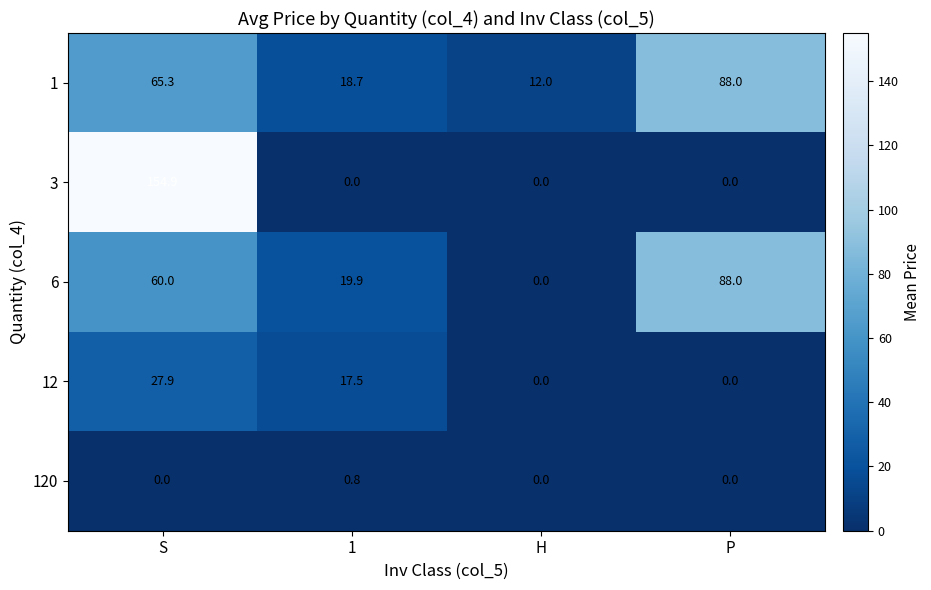

Reading right to left, list all the values displayed in this chart.

1: 88.0	12.0	18.7	65.3
3: 0.0	0.0	0.0	154.9
6: 88.0	0.0	19.9	60.0
12: 0.0	0.0	17.5	27.9
120: 0.0	0.0	0.8	0.0